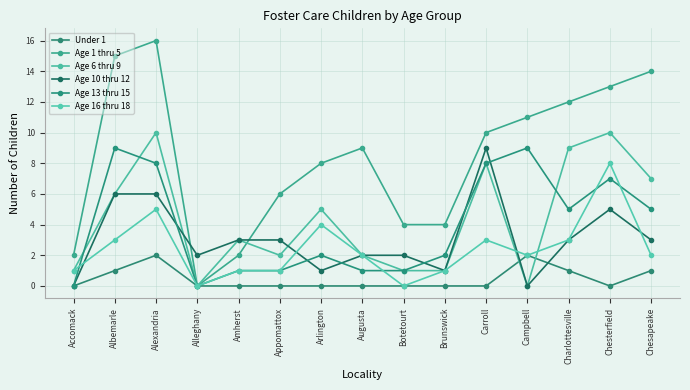

Which category has the lowest value in the Age 16 thru 18 series?

Alleghany